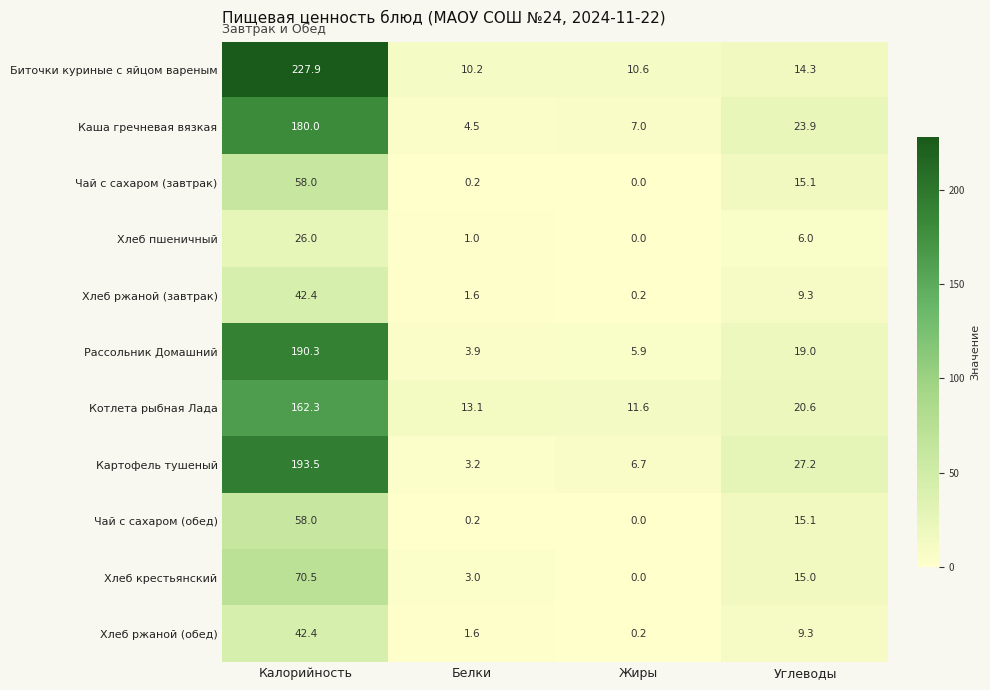

The Хлеб ржаной (обед) series shows 1.6 at Белки. True or false?

True